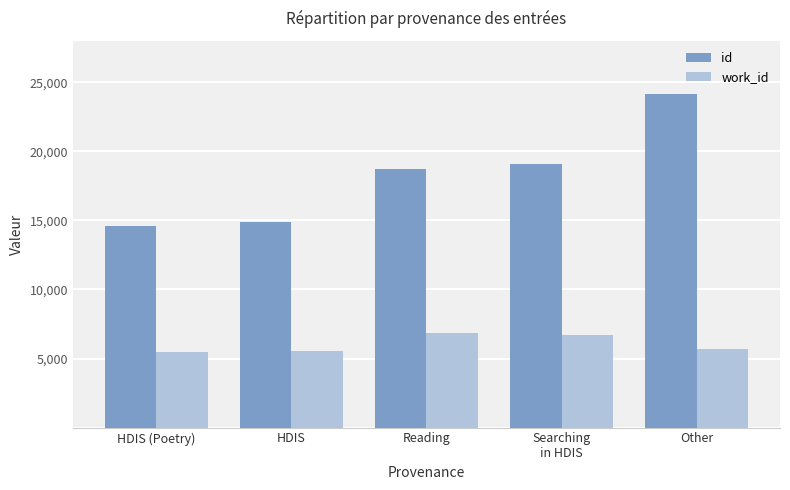

What are all the series names shown in the legend?

id, work_id